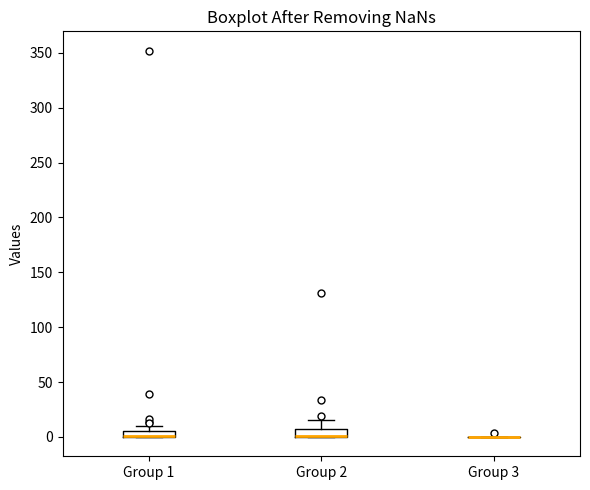

Where is the lower edge of the box for Group 2 on the y-axis? The values are not printed on the chart, so give them approximately, as read against the axis.

0